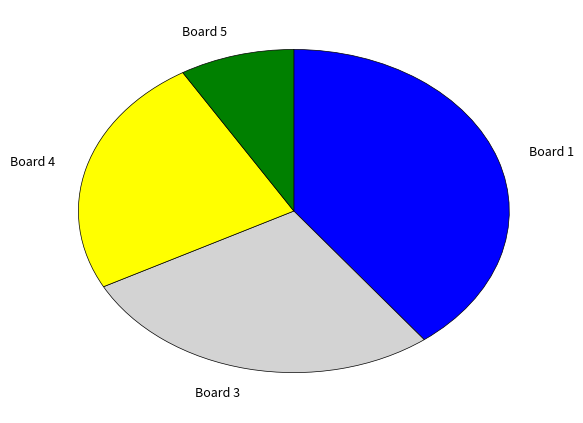

True or false: Board 3 accounts for 16% of the total.

False